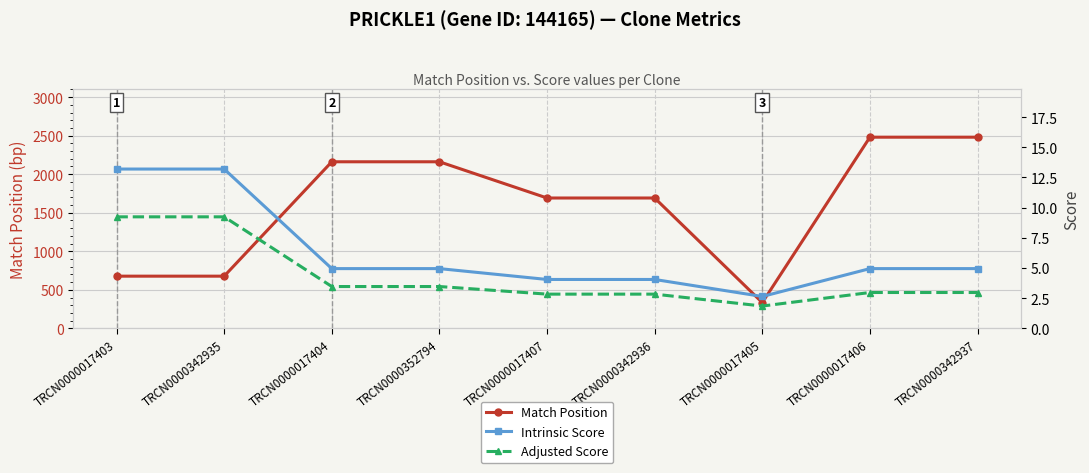

What is the minimum value for Intrinsic Score?

2.6